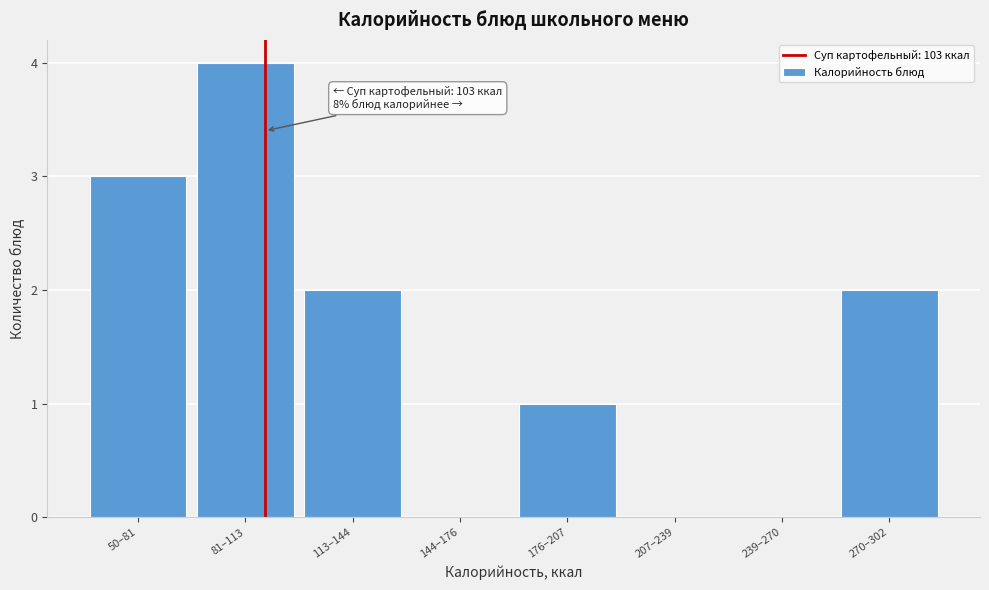

Reading left to right, extract all data points from this chart.

50–81=3	81–113=4	113–144=2	144–176=0	176–207=1	207–239=0	239–270=0	270–302=2